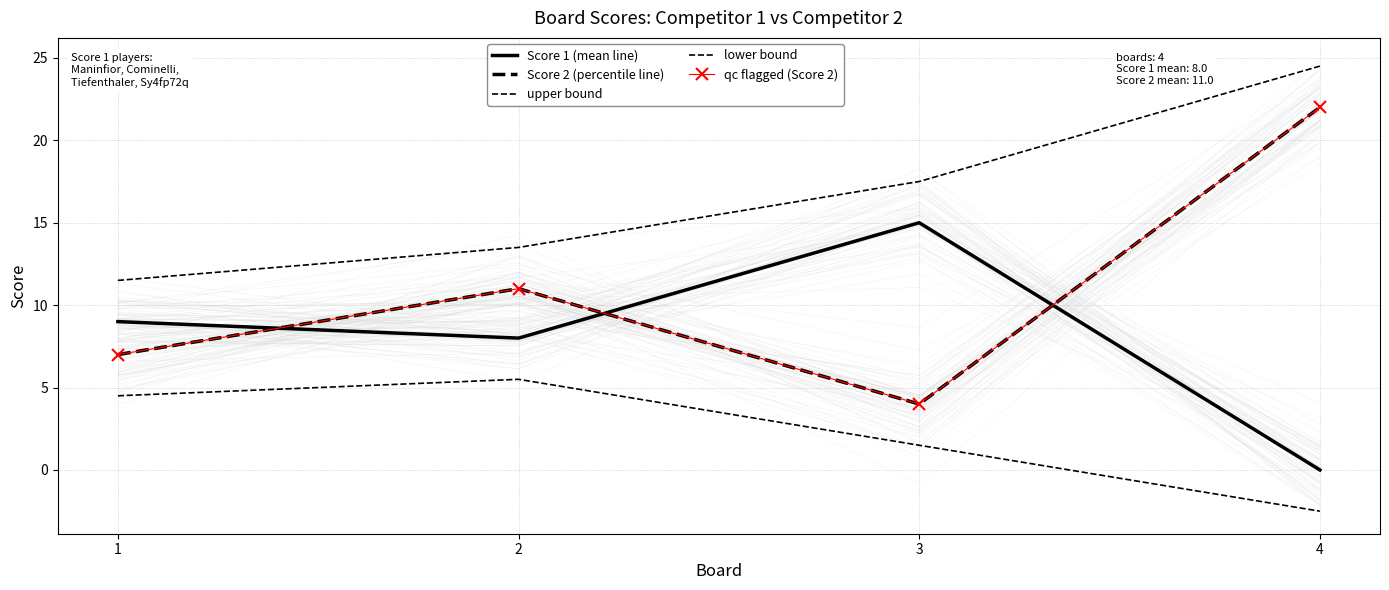

Reading left to right, extract all data points from this chart.

Score 1 (mean line): 9.0	8.0	15.0	0.0
Score 2 (percentile line): 7.0	11.0	4.0	22.0
upper bound: 11.5	13.5	17.5	24.5
lower bound: 4.5	5.5	1.5	-2.5
qc flagged (Score 2): 7.0	11.0	4.0	22.0